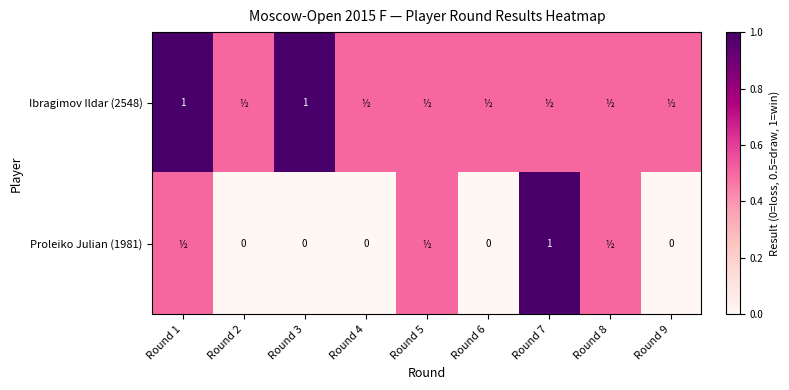

The Proleiko Julian (1981) series shows 0.4 at Round 4. True or false?

False